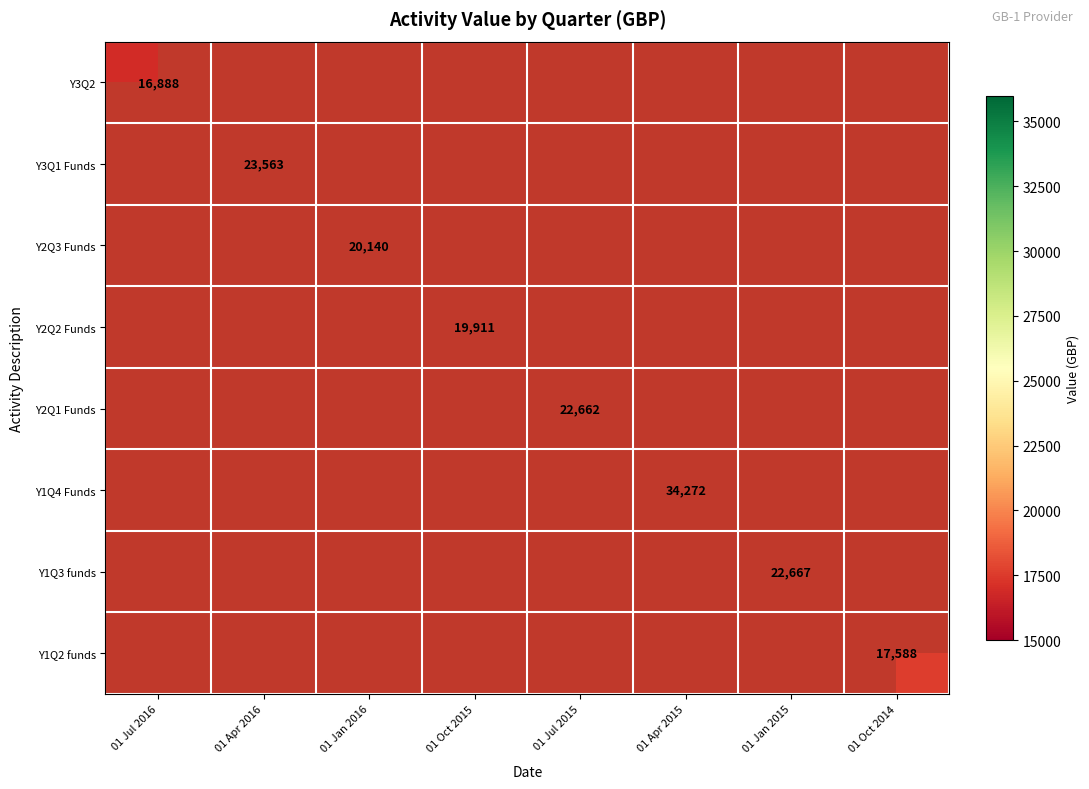

The value of Y1Q3 funds at 01 Jan 2015 is 22667. True or false?

True